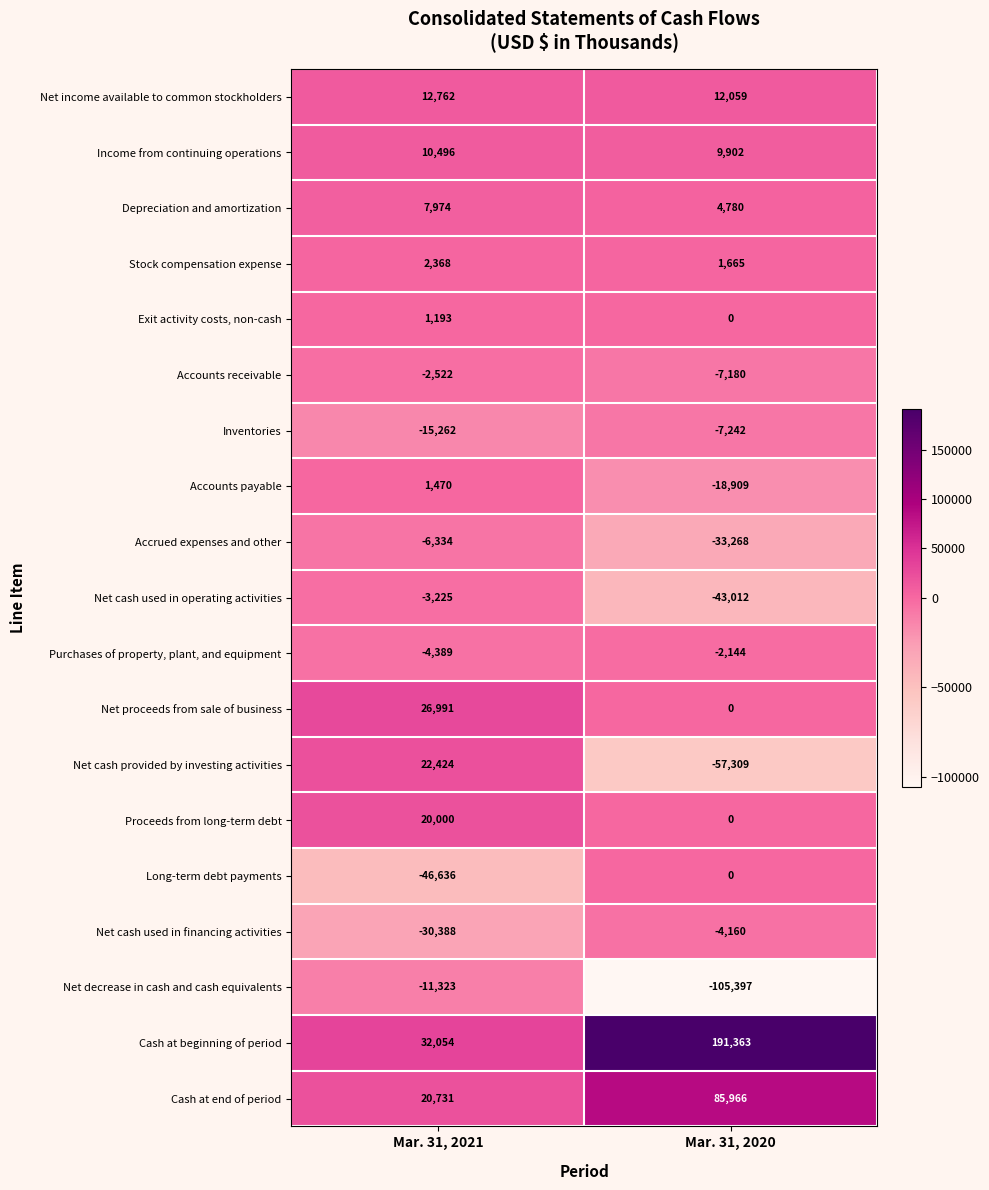

Which series has the widest spread of values?

Cash at beginning of period